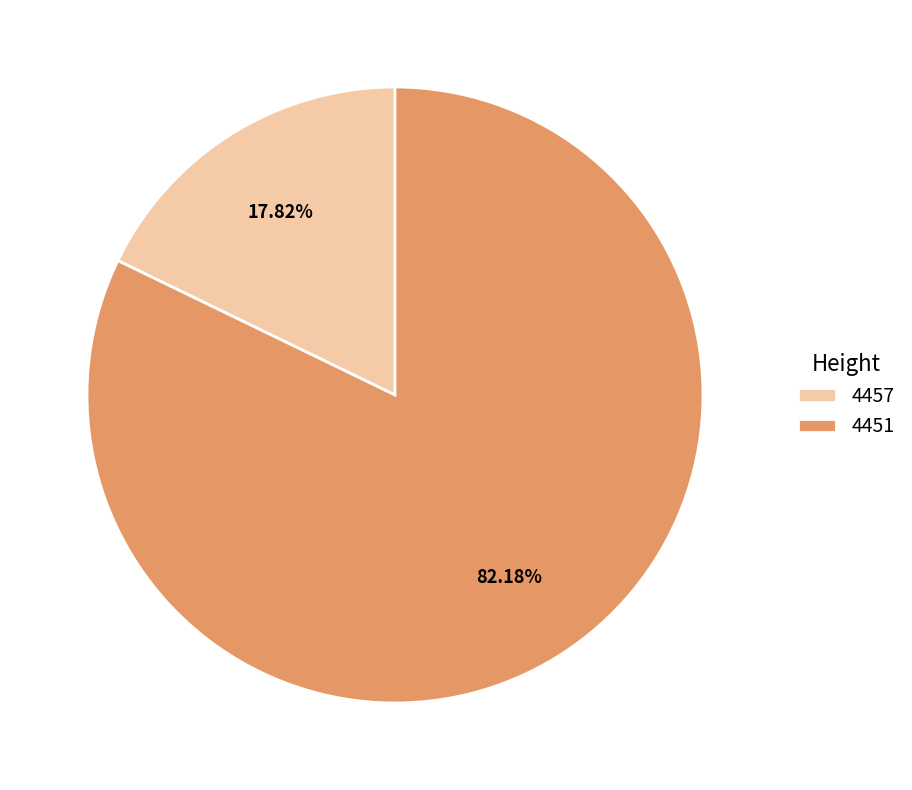

How many segments does this pie chart have?

2